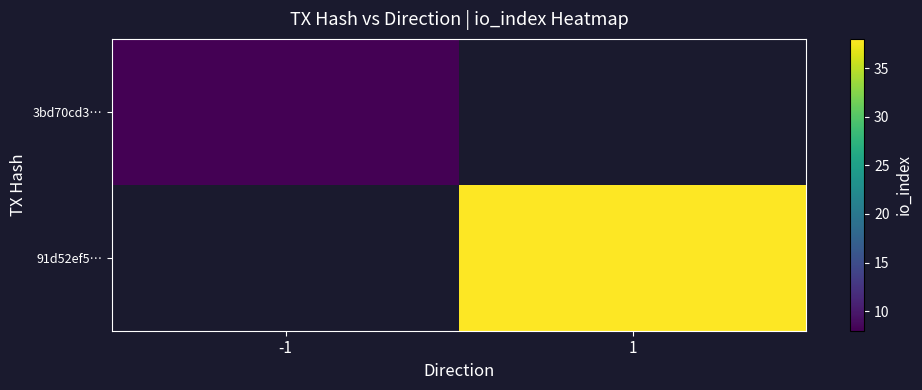

Is the value of 3bd70cd3… at 1 greater than the value of 91d52ef5… at 1?

No